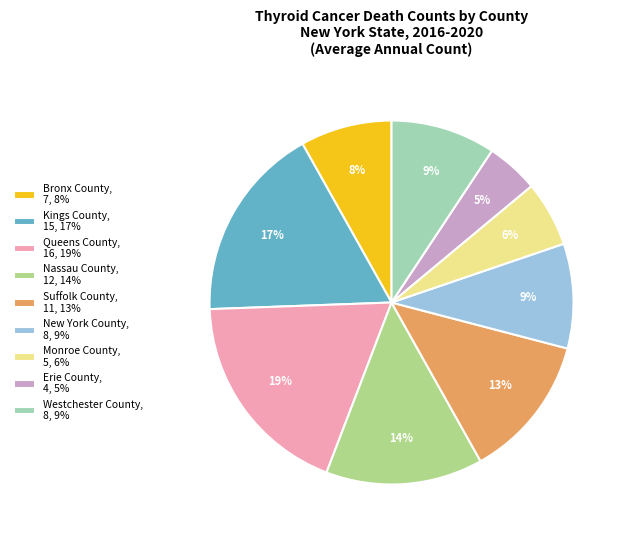

Which slice is the largest?

Queens County